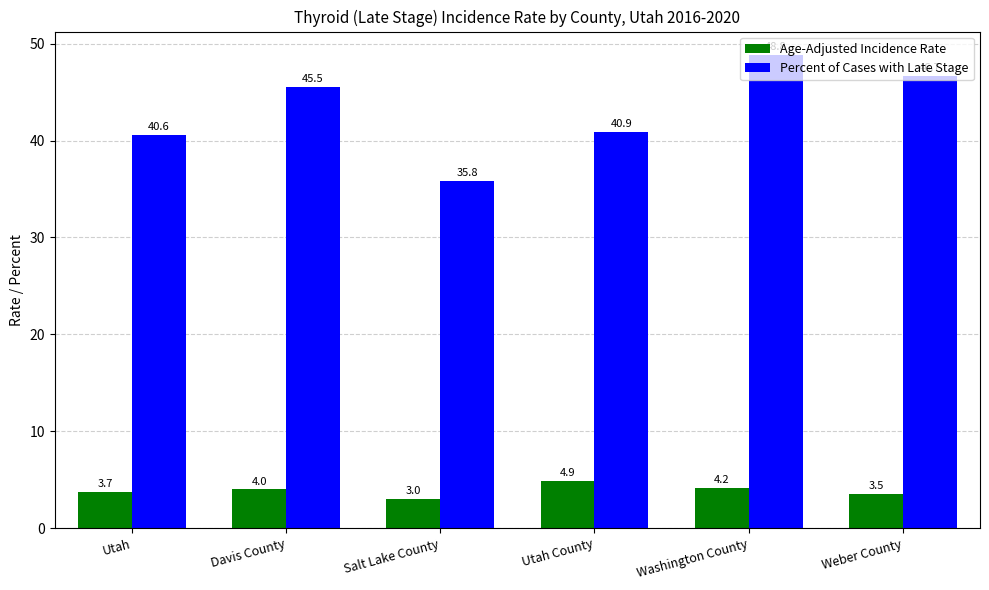

How many bars are there in each group?

2